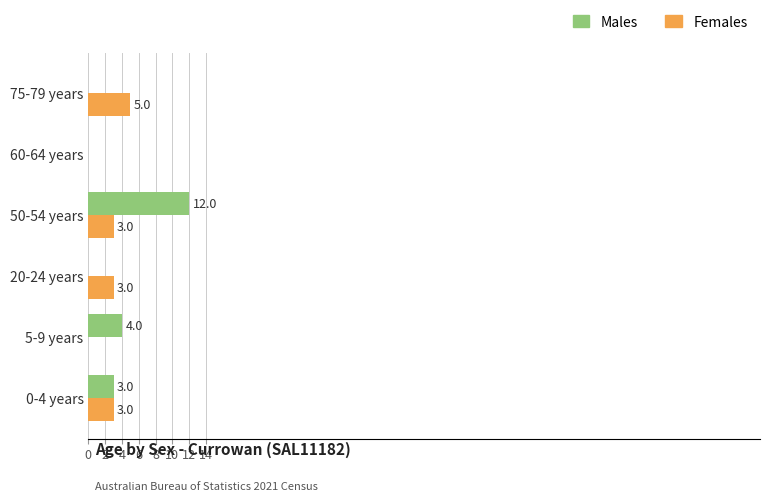

Which series changed the most between 50-54 years and 75-79 years?

Males